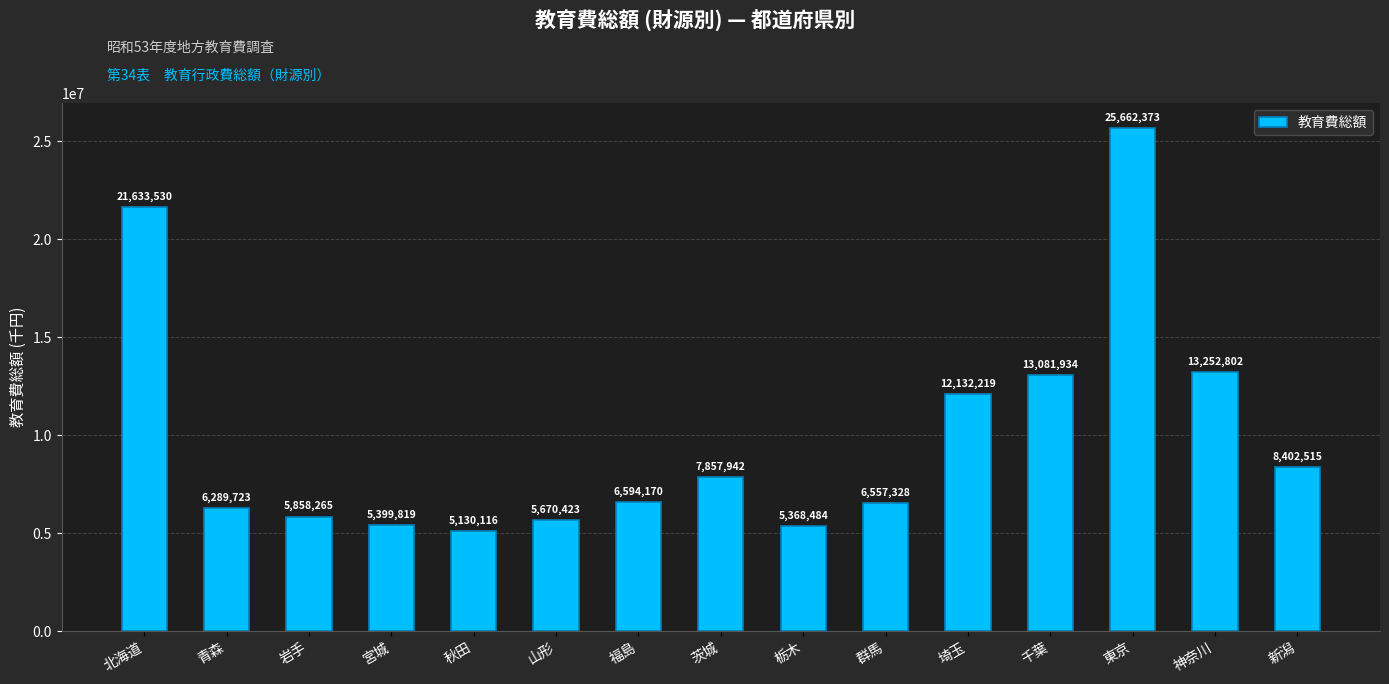

The value at 北海道 is 21633530. True or false?

True